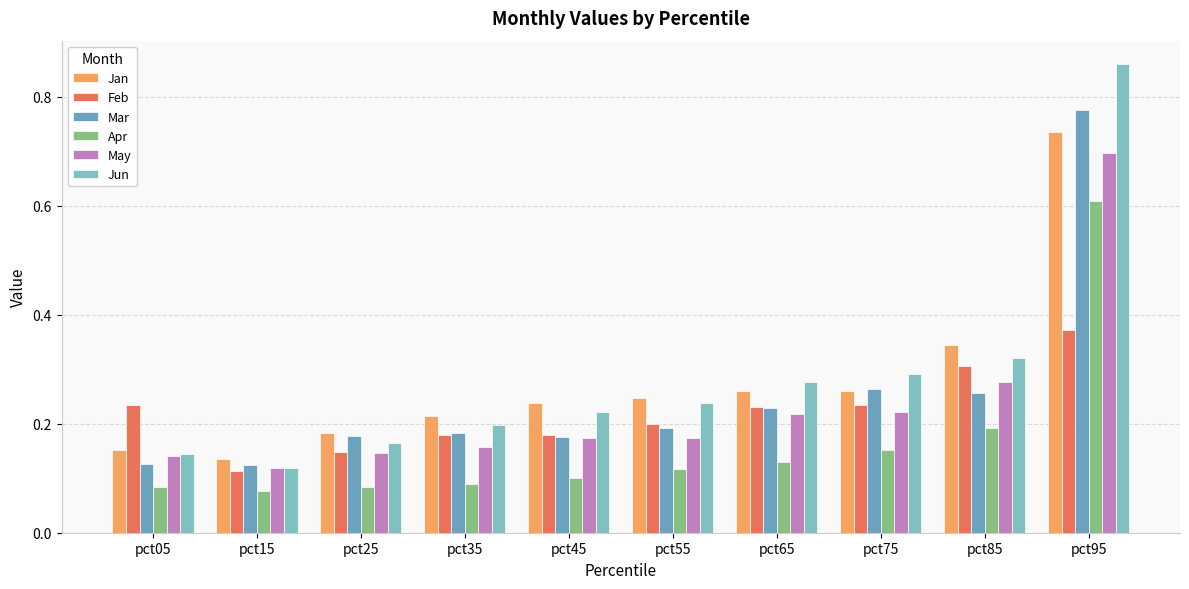

The value of Jan at pct05 is 0.1. True or false?

False